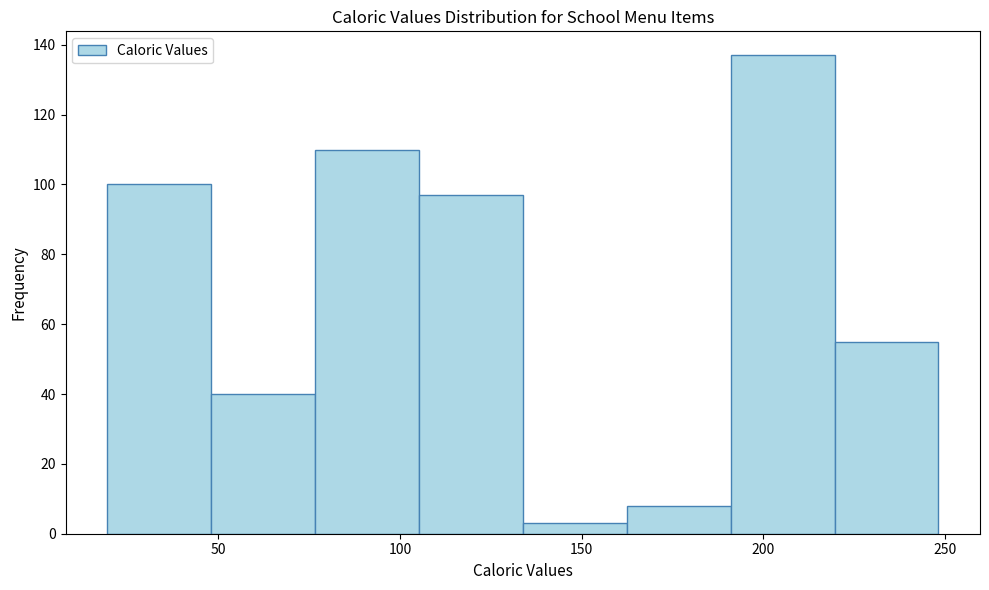

Reading left to right, transcribe this chart: for each bar, give the range it covers on the x-axis and its height. Neither the bar edges nor the heights are printed on the chart, so give them approximately, as read against the axes.

20 to 50: 100
50 to 75: 40
75 to 105: 110
105 to 135: 98
135 to 160: 4
160 to 190: 8
190 to 220: 138
220 to 250: 56